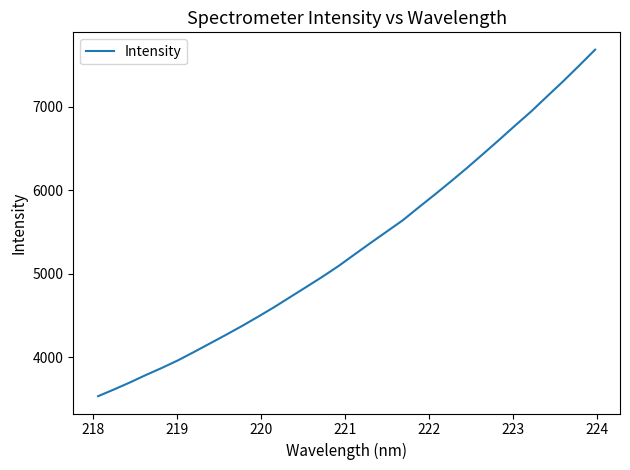

What is the smallest value displayed?

3531.9